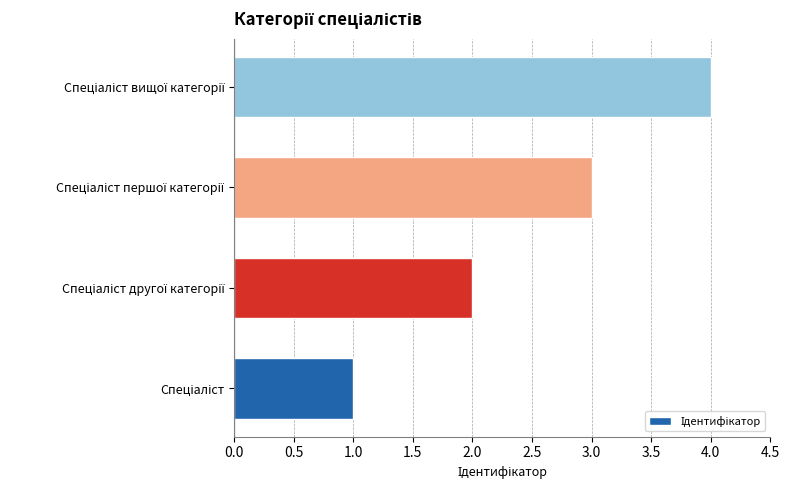

What is the difference between the maximum and minimum values?

3